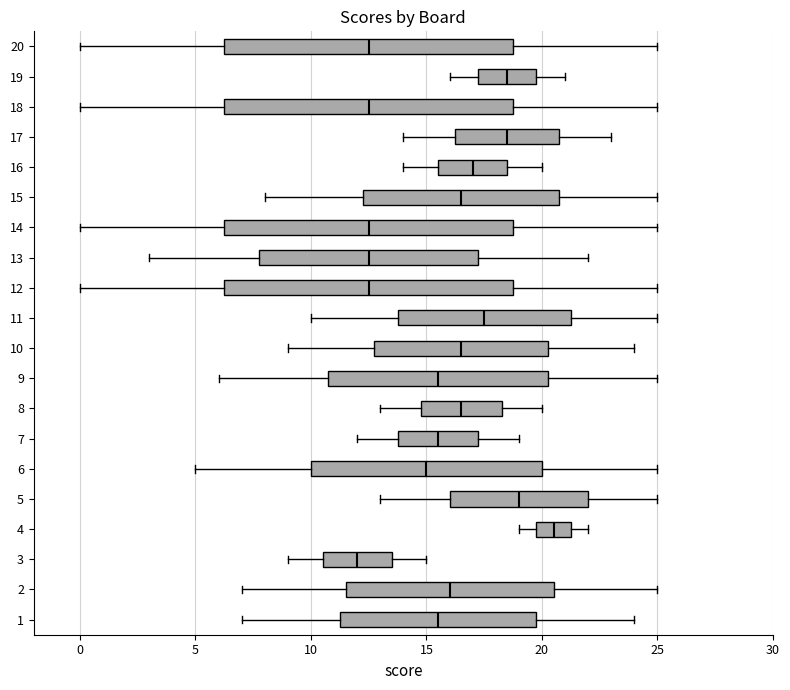

Where does the right whisker of the box at y = 4 end on the x-axis? The values are not printed on the chart, so give them approximately, as read against the axis.

22.0